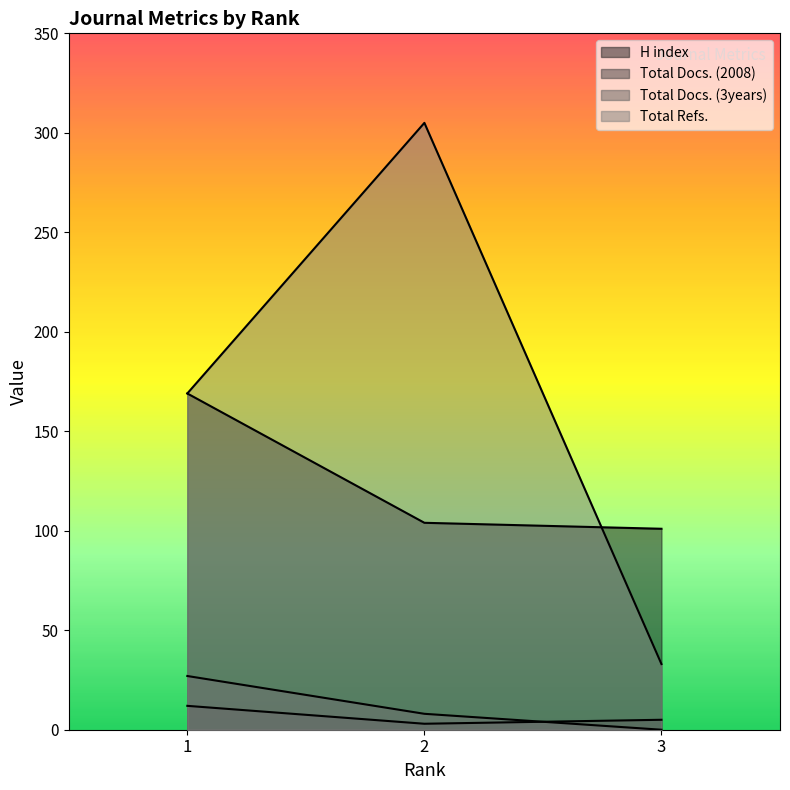

What are all the series names shown in the legend?

H index, Total Docs. (2008), Total Docs. (3years), Total Refs.